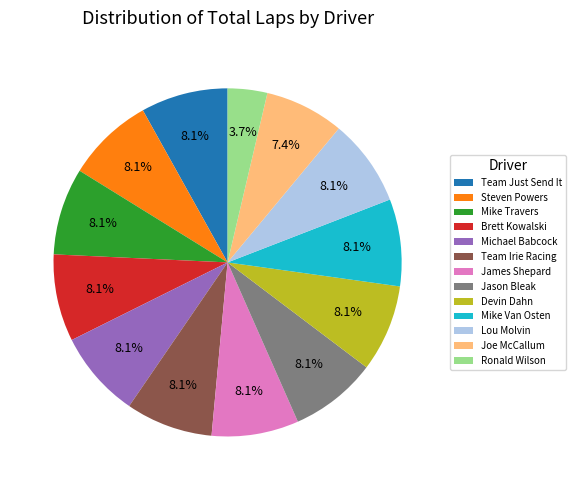

To the nearest percent, what is the difference between the largest and smallest slice percentages?

4%